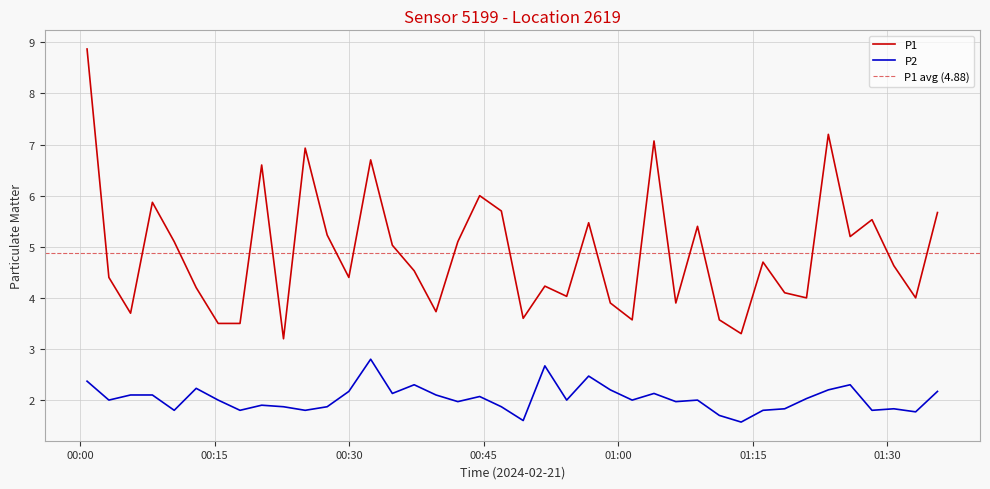

What is the label of the 15th point from the right?

2024-02-21T01:01:33